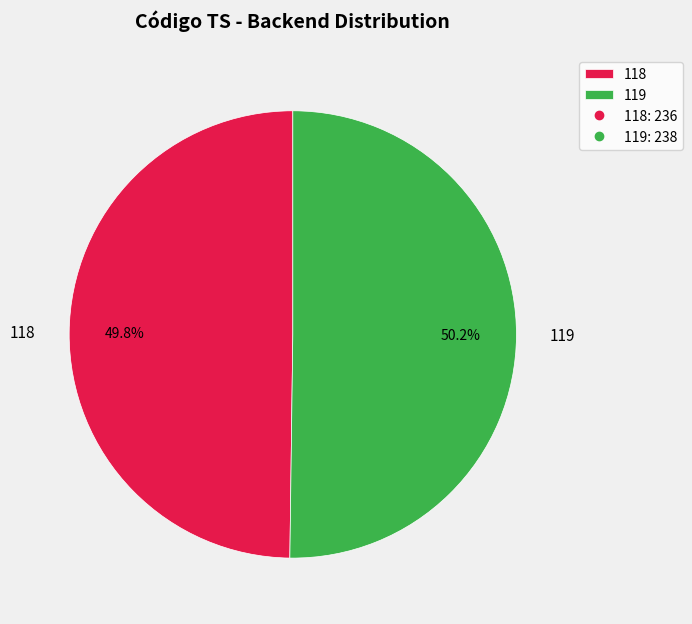

What percentage do 119 and 118 together represent?

100.0%